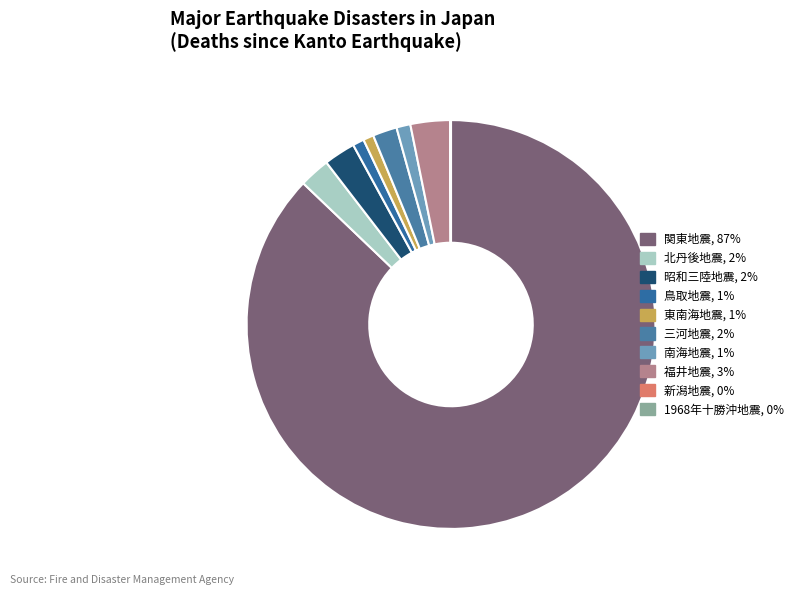

What is the largest slice in the pie chart?

関東地震